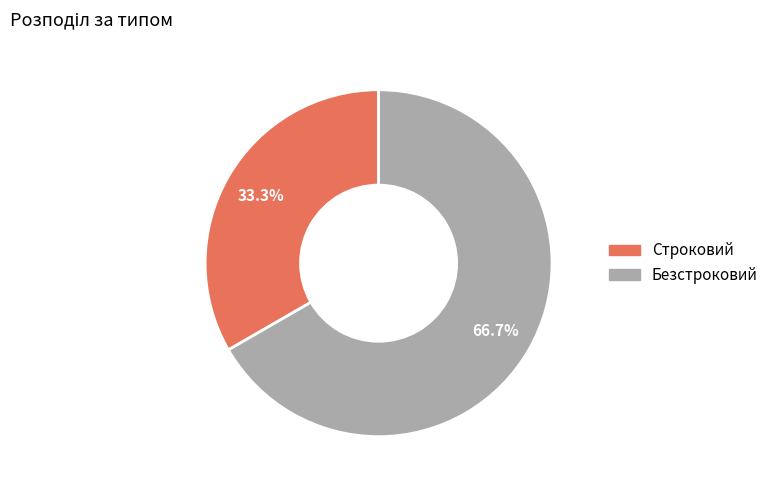

To the nearest percent, what percentage of the pie is Строковий?

33%